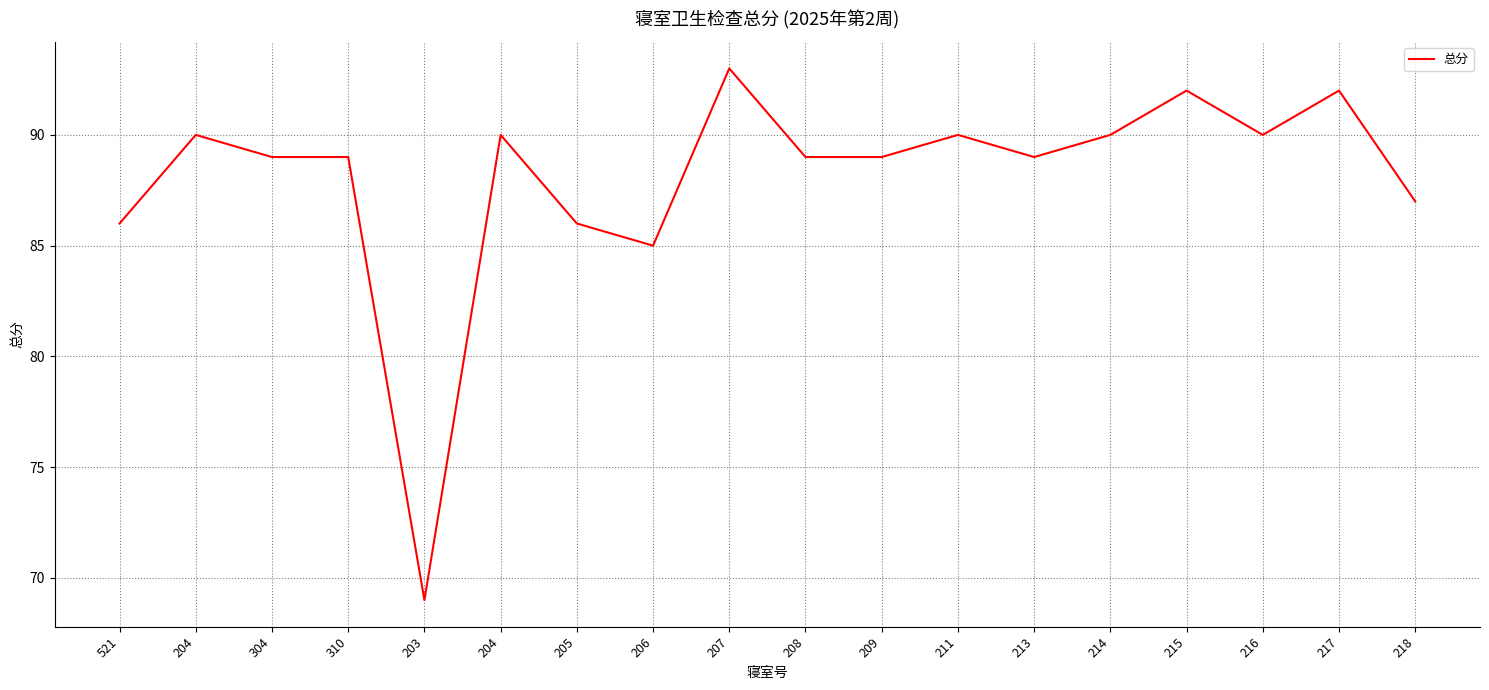

How many interior local peaks (higher than both neighbors) does the data have?

6